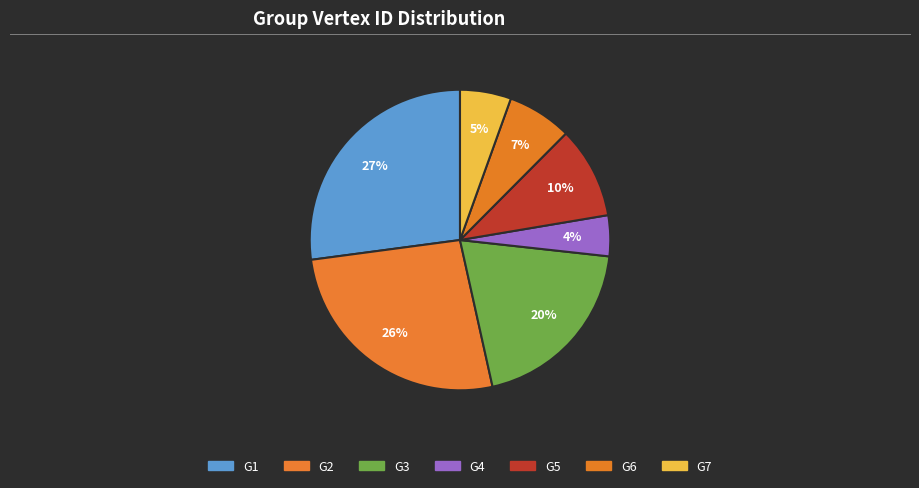

To the nearest percent, what is the difference between the largest and smallest slice percentages?

23%